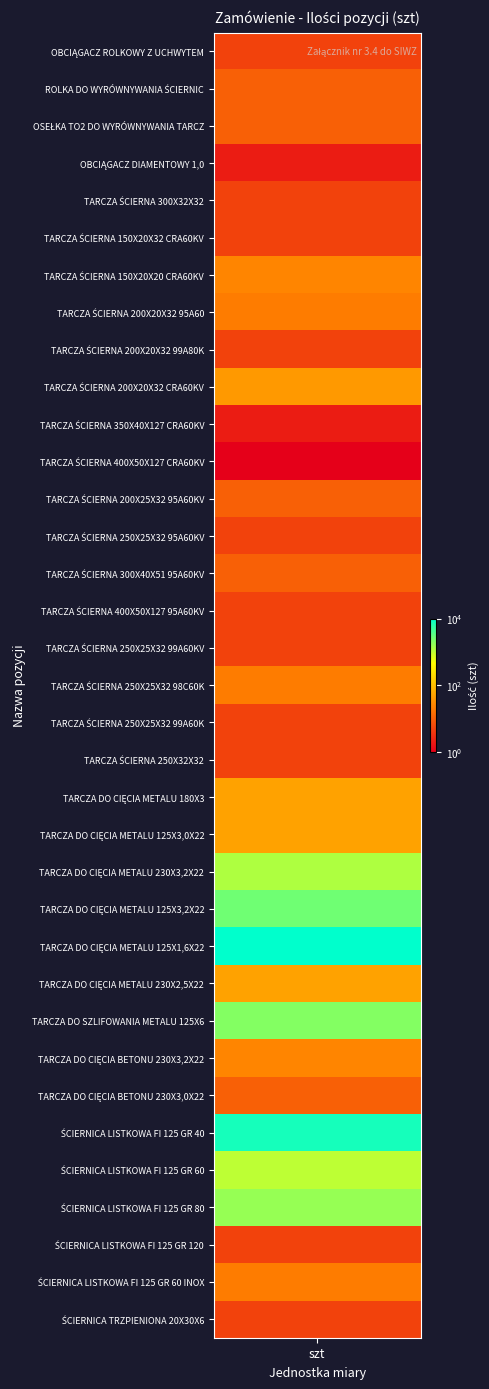

How many data points does each series have?

35